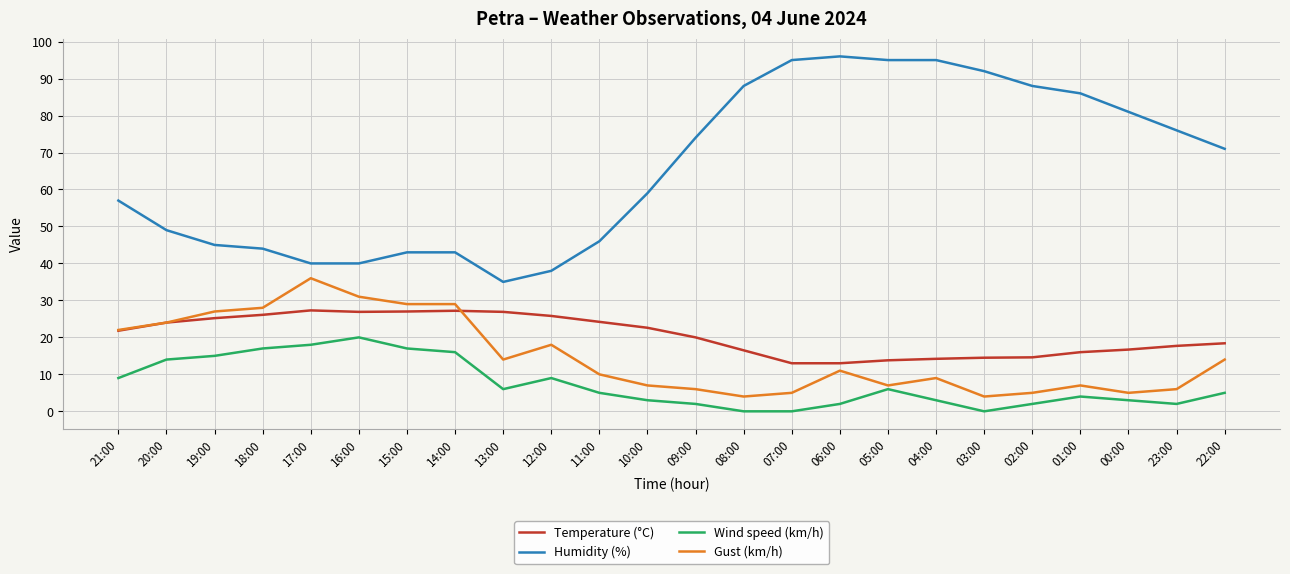

At 04:00, list the series in order from largest to smallest.

Humidity (%), Temperature (°C), Gust (km/h), Wind speed (km/h)